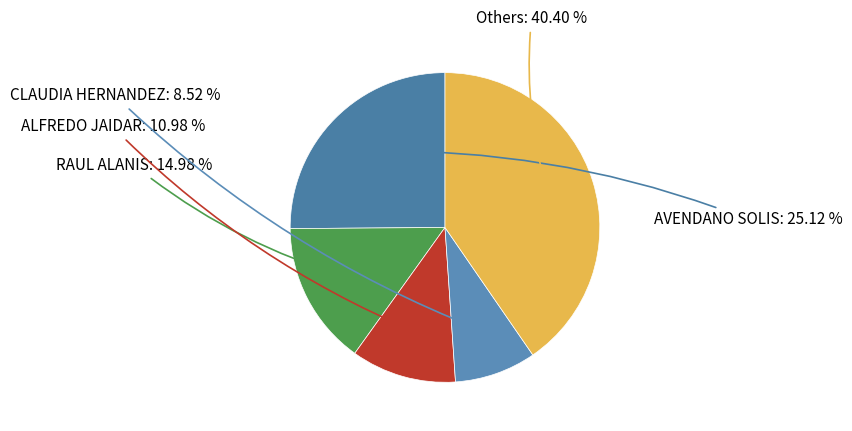

How many slices are in this pie chart?

5